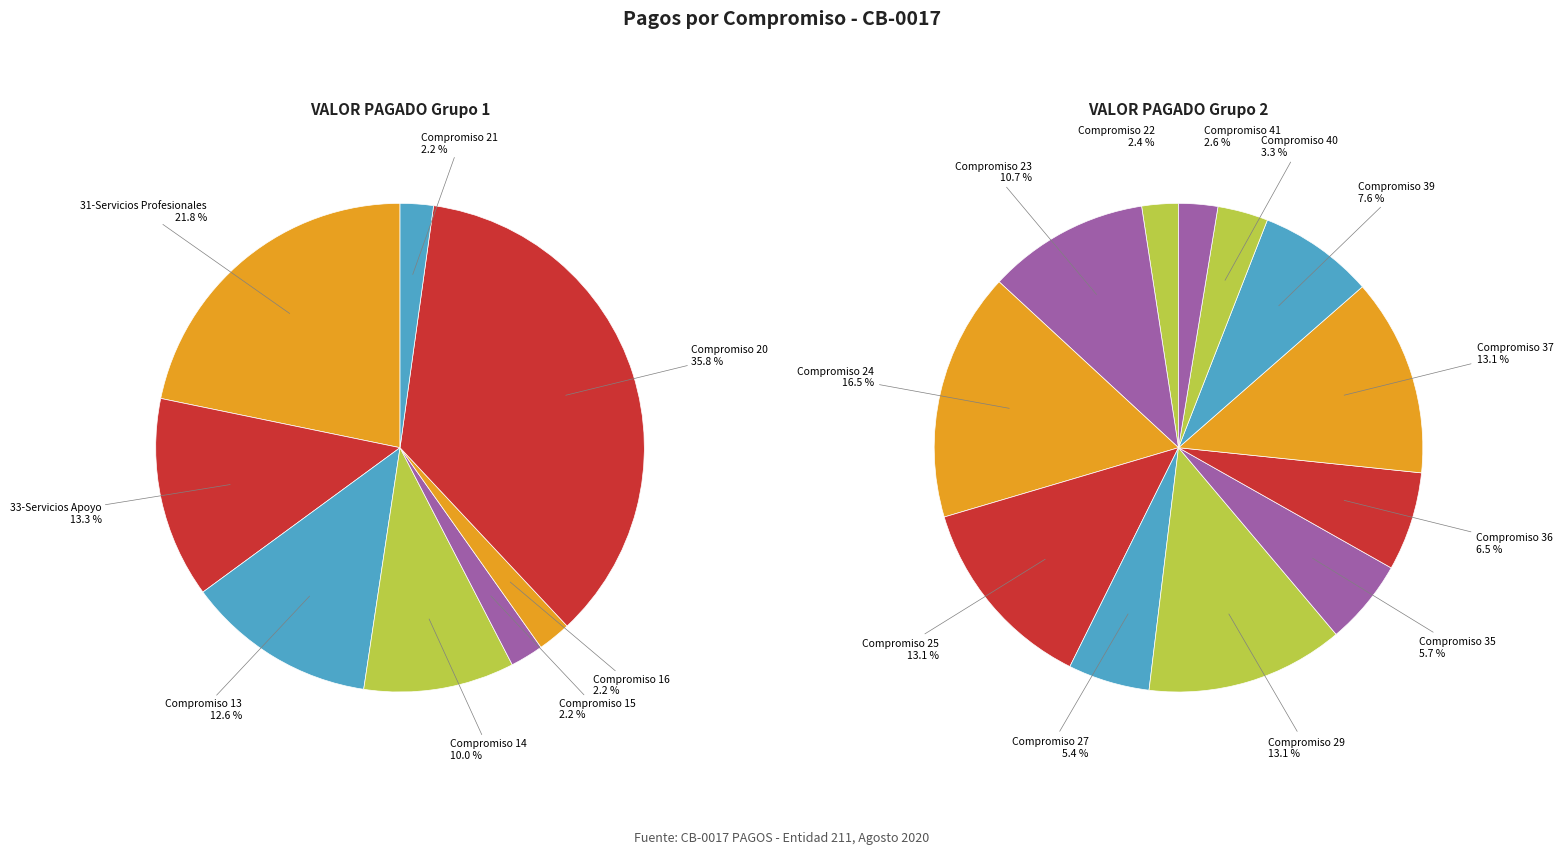

Is it true that Cantidad 7 pagos is 13% of the pie?

False